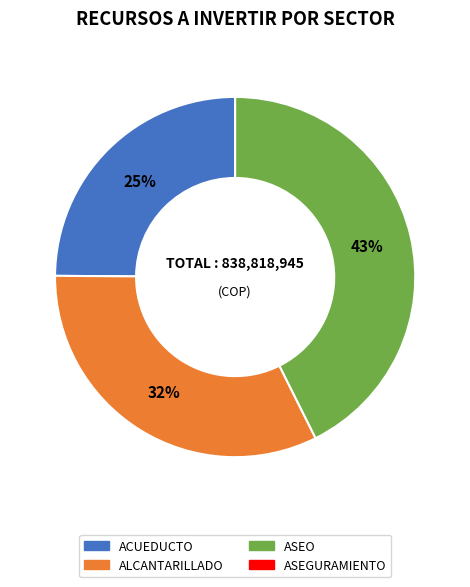

How many slices are in this pie chart?

3